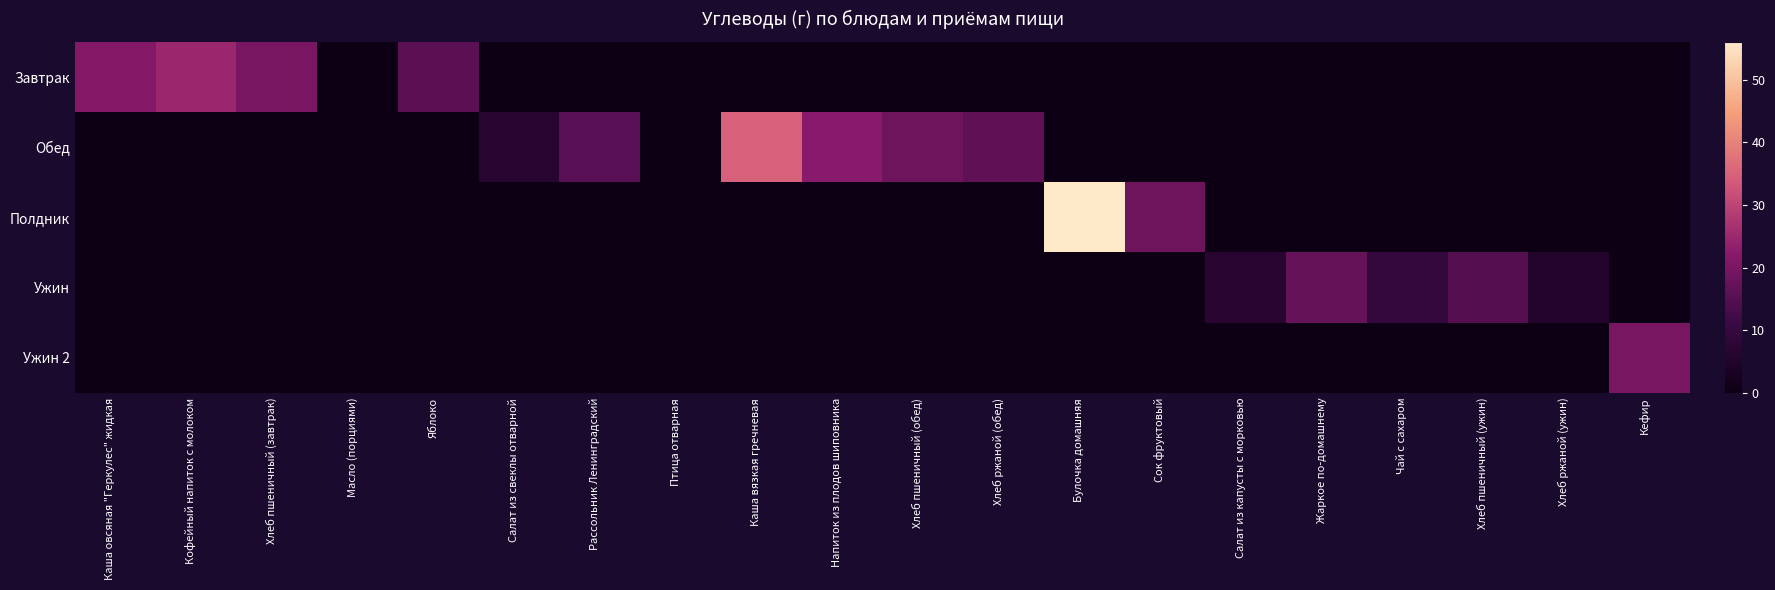

Which series has the largest range (max minus min)?

Полдник